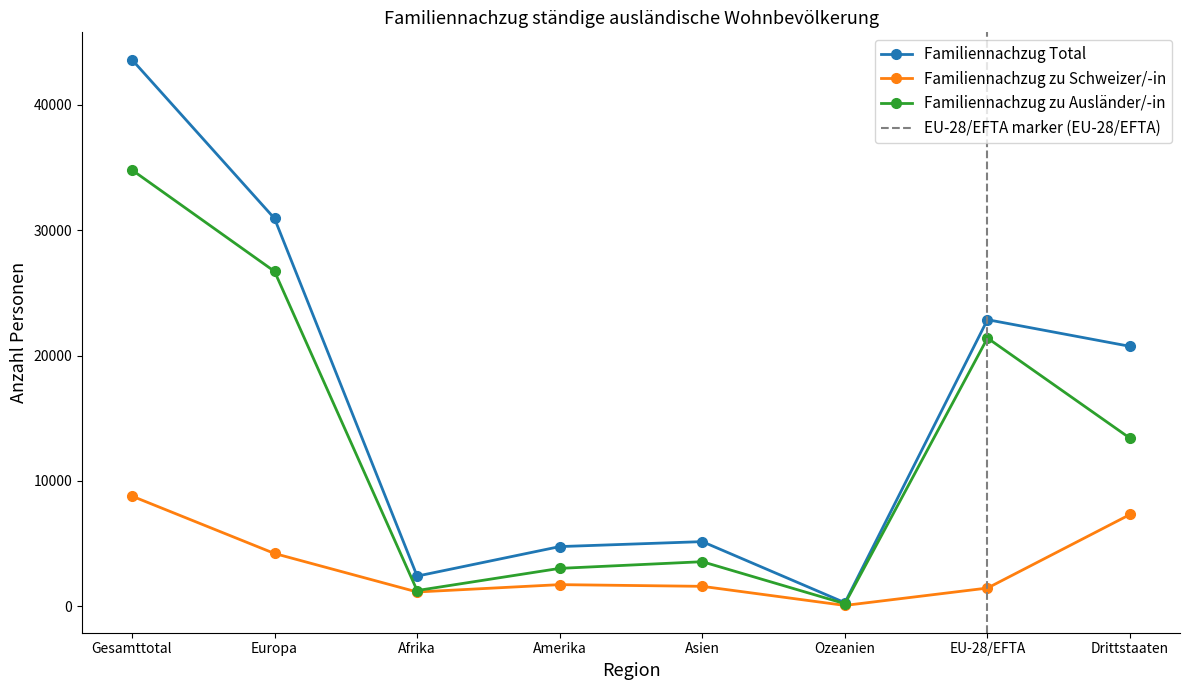

How many values in the Familiennachzug zu Ausländer/-in series are below 13401?

4